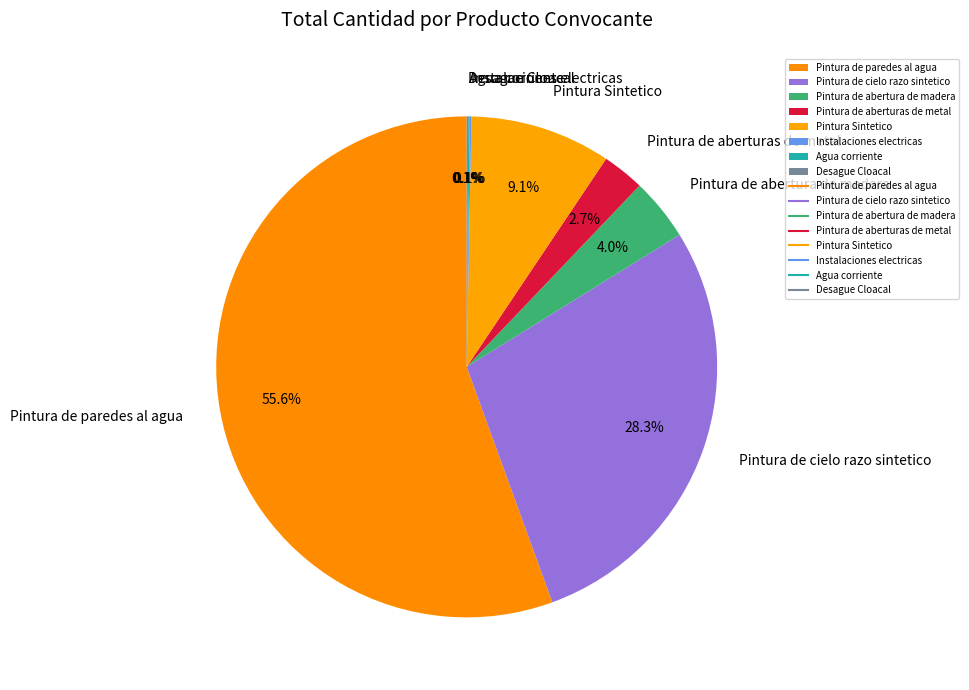

Does Pintura de abertura de madera represent more than half of the total?

No